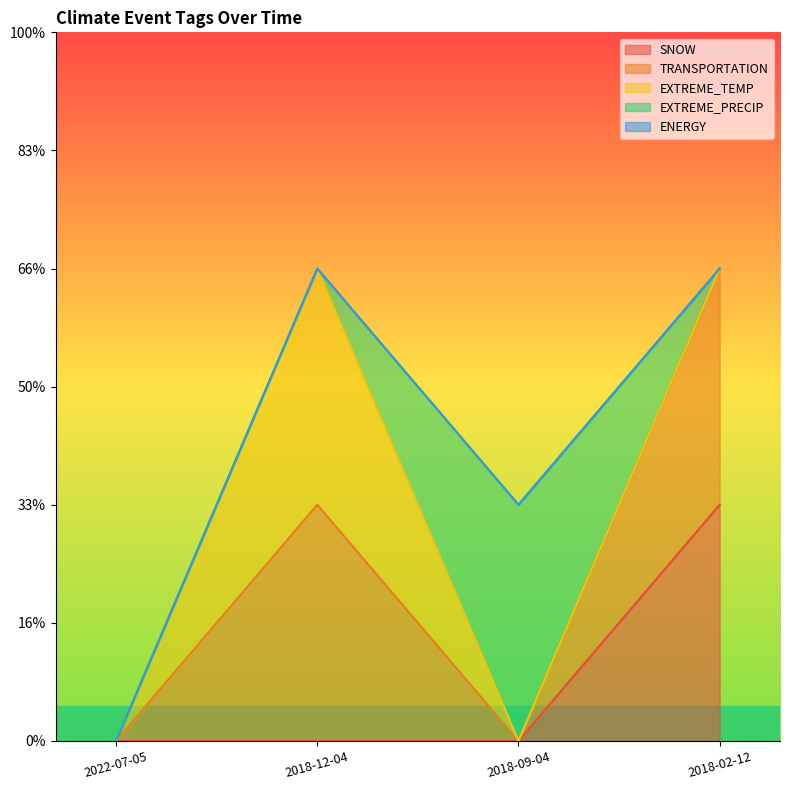

How many lines are shown in the chart?

5